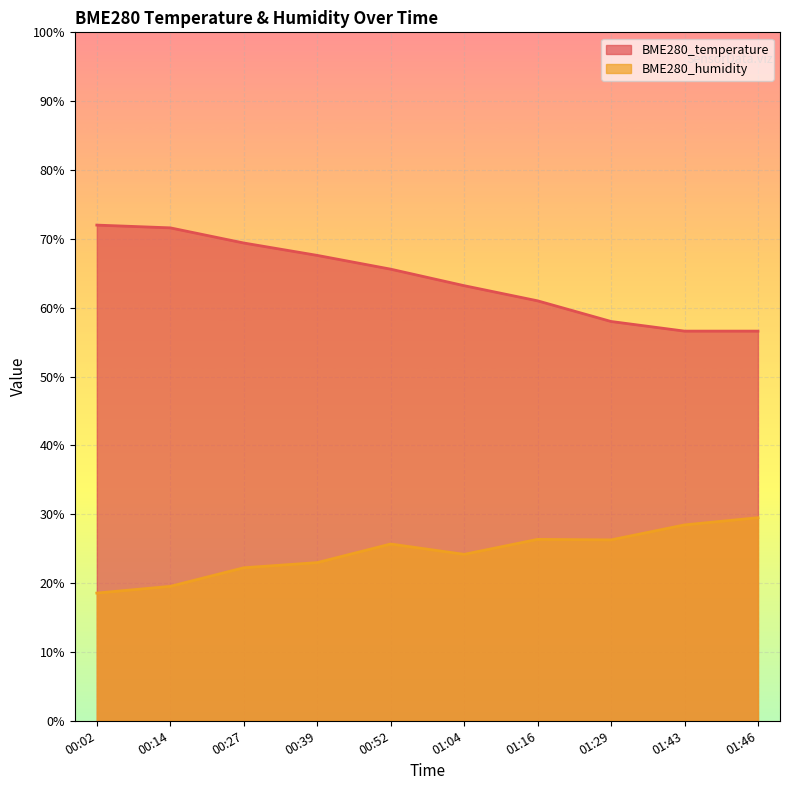

Where is the first local maximum for BME280_humidity?

00:52